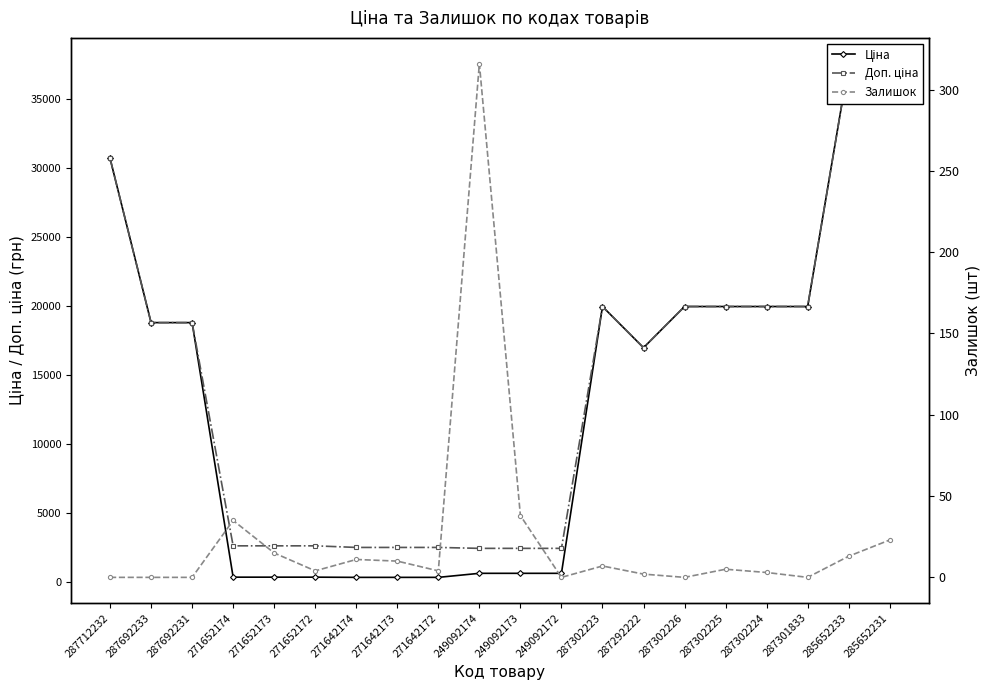

The value of Ціна at 271652173 is 324.8. True or false?

True